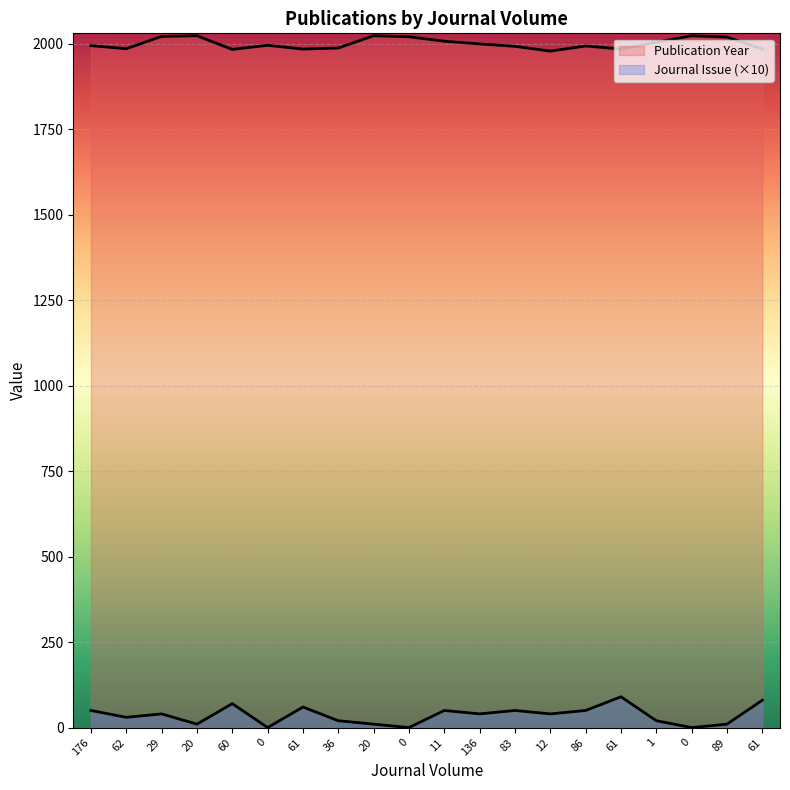

True or false: Journal Issue and Publication Year intersect in this chart.

False